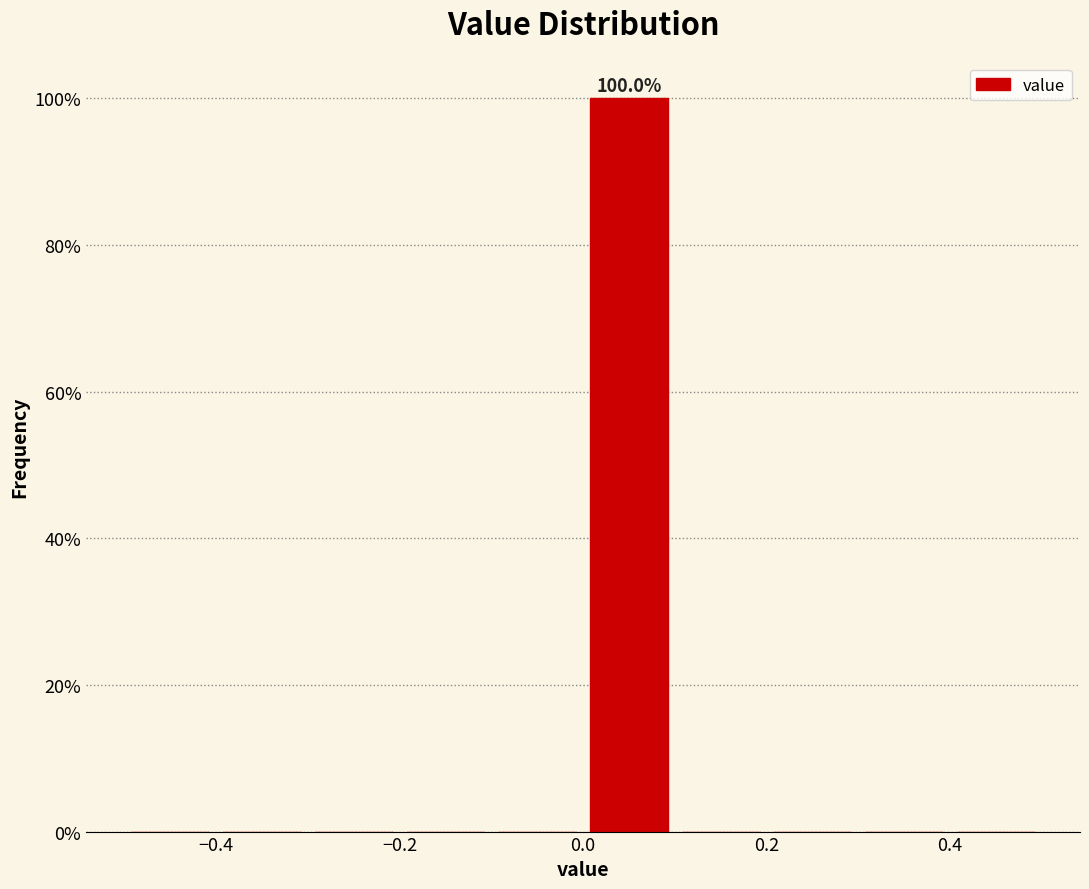

Over which range of the x-axis is the bar tallest?

0.0 to 0.1